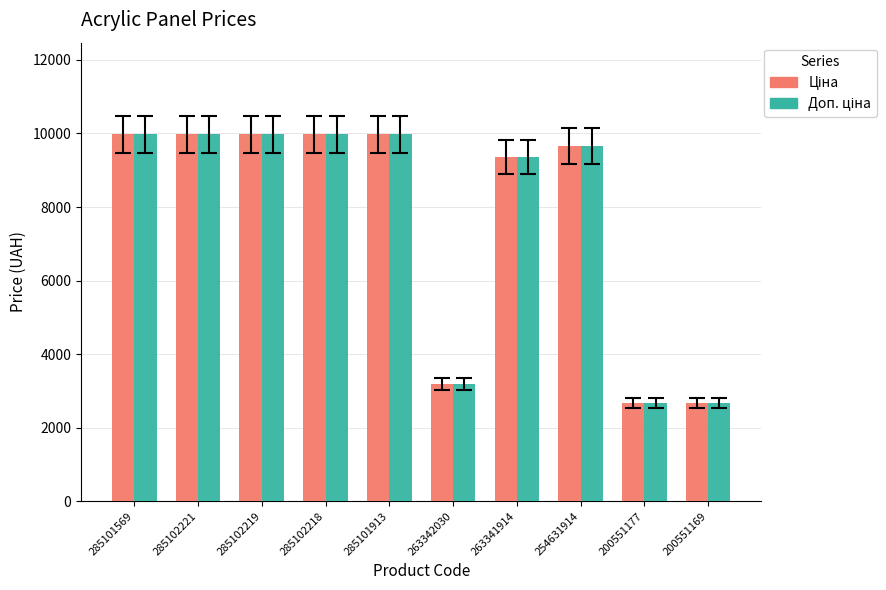

What is the greatest value displayed?

9975.0